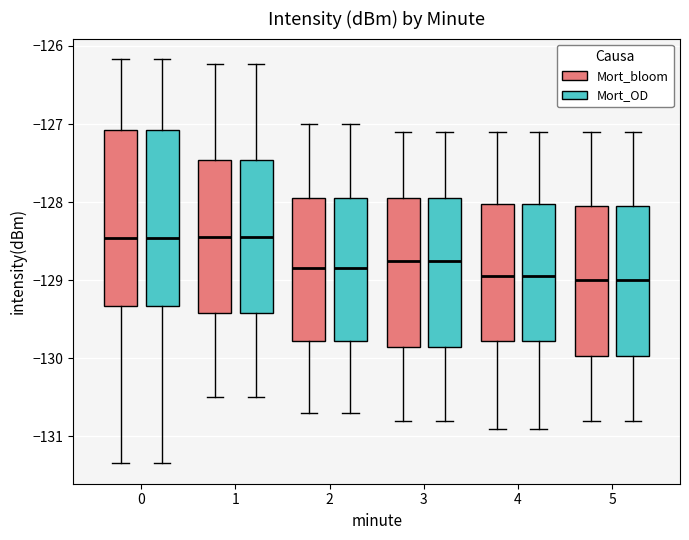

Reading left to right, transcribe this box plot: for each box, give where its median line is, the range the box spans, and where its two whiskers end, as read against the y-axis. The values are not printed on the chart, so give them approximately, as read against the axis.

0 (Mort_bloom): median -128.5, box -129.3 to -127.1, whiskers -131.3 to -126.2
0 (Mort_OD): median -128.5, box -129.3 to -127.1, whiskers -131.3 to -126.2
1 (Mort_bloom): median -128.4, box -129.4 to -127.5, whiskers -130.5 to -126.2
1 (Mort_OD): median -128.4, box -129.4 to -127.5, whiskers -130.5 to -126.2
2 (Mort_bloom): median -128.8, box -129.8 to -127.9, whiskers -130.7 to -127.0
2 (Mort_OD): median -128.8, box -129.8 to -127.9, whiskers -130.7 to -127.0
3 (Mort_bloom): median -128.7, box -129.8 to -127.9, whiskers -130.8 to -127.1
3 (Mort_OD): median -128.7, box -129.8 to -127.9, whiskers -130.8 to -127.1
4 (Mort_bloom): median -128.9, box -129.8 to -128.0, whiskers -130.9 to -127.1
4 (Mort_OD): median -128.9, box -129.8 to -128.0, whiskers -130.9 to -127.1
5 (Mort_bloom): median -129.0, box -130.0 to -128.0, whiskers -130.8 to -127.1
5 (Mort_OD): median -129.0, box -130.0 to -128.0, whiskers -130.8 to -127.1